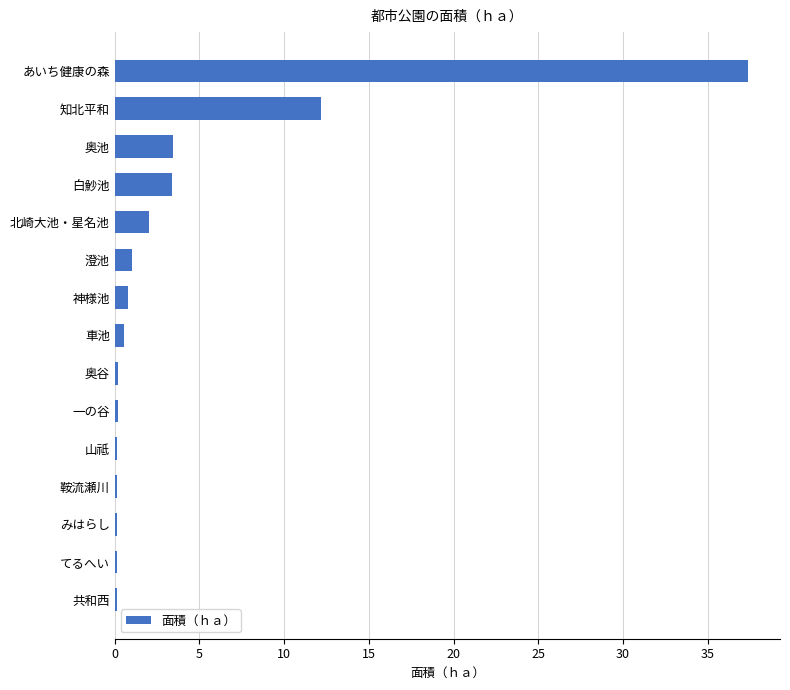

True or false: the data shows 5.3 at 知北平和.

False